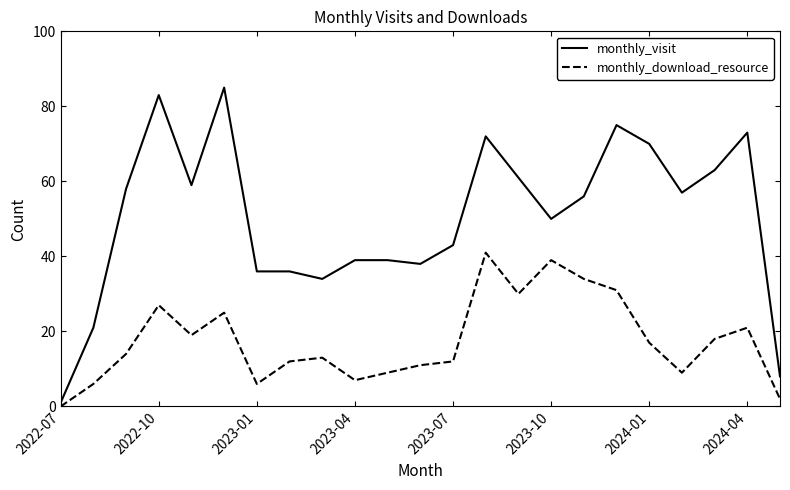

Rank the series by their maximum value, from lowest to highest.

monthly_download_resource, monthly_visit